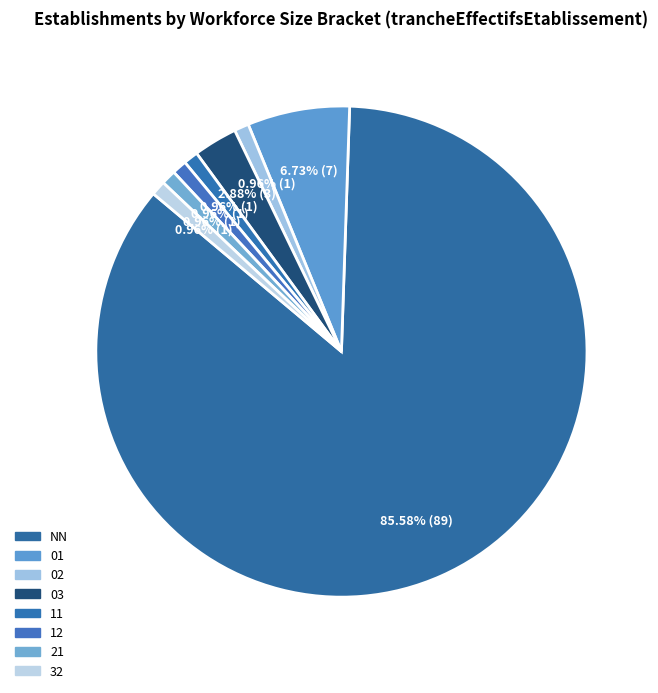

Combined, do 03 and NN account for over 50%?

Yes